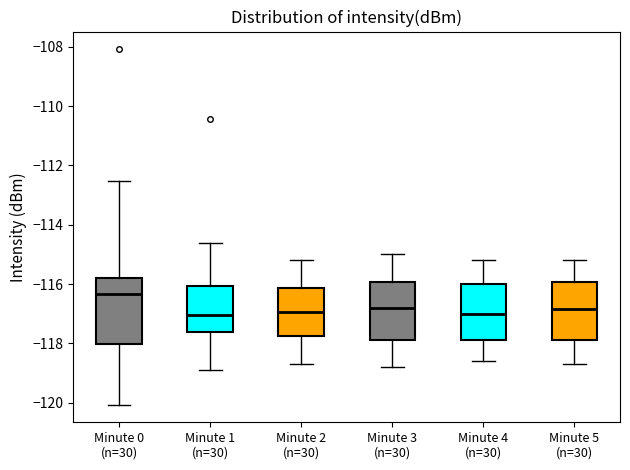

Reading left to right, transcribe this box plot: for each box, give where its median line is, the range the box spans, and where its two whiskers end, as read against the y-axis. The values are not printed on the chart, so give them approximately, as read against the axis.

Minute 0 (n=30): median -116.4, box -118.0 to -115.8, whiskers -120.0 to -112.6
Minute 1 (n=30): median -117.0, box -117.6 to -116.0, whiskers -118.8 to -114.6
Minute 2 (n=30): median -117.0, box -117.8 to -116.2, whiskers -118.6 to -115.2
Minute 3 (n=30): median -116.8, box -117.8 to -116.0, whiskers -118.8 to -115.0
Minute 4 (n=30): median -117.0, box -117.8 to -116.0, whiskers -118.6 to -115.2
Minute 5 (n=30): median -116.8, box -117.8 to -116.0, whiskers -118.6 to -115.2